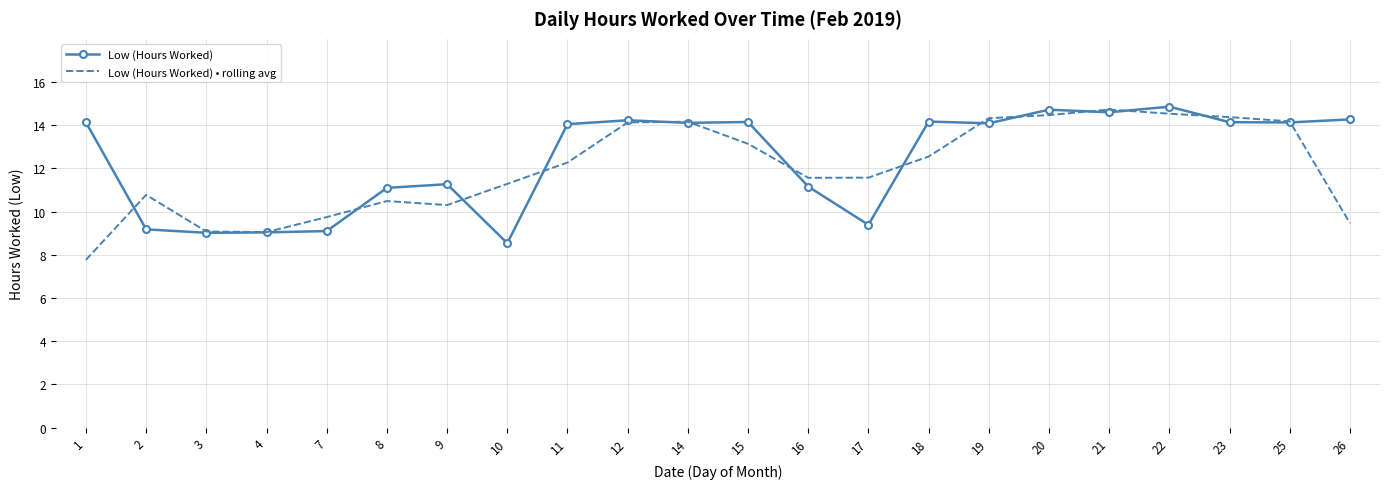

Which series changed the most between 3 and 15?

Low (Hours Worked)